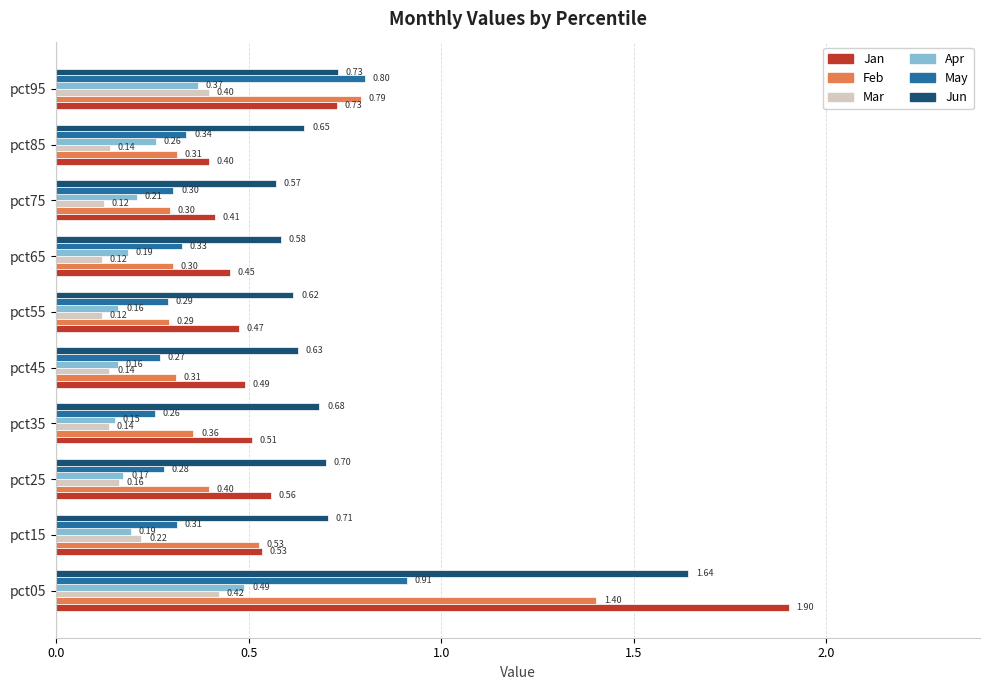

Rank the series by their maximum value, from highest to lowest.

Jan, Jun, Feb, May, Apr, Mar